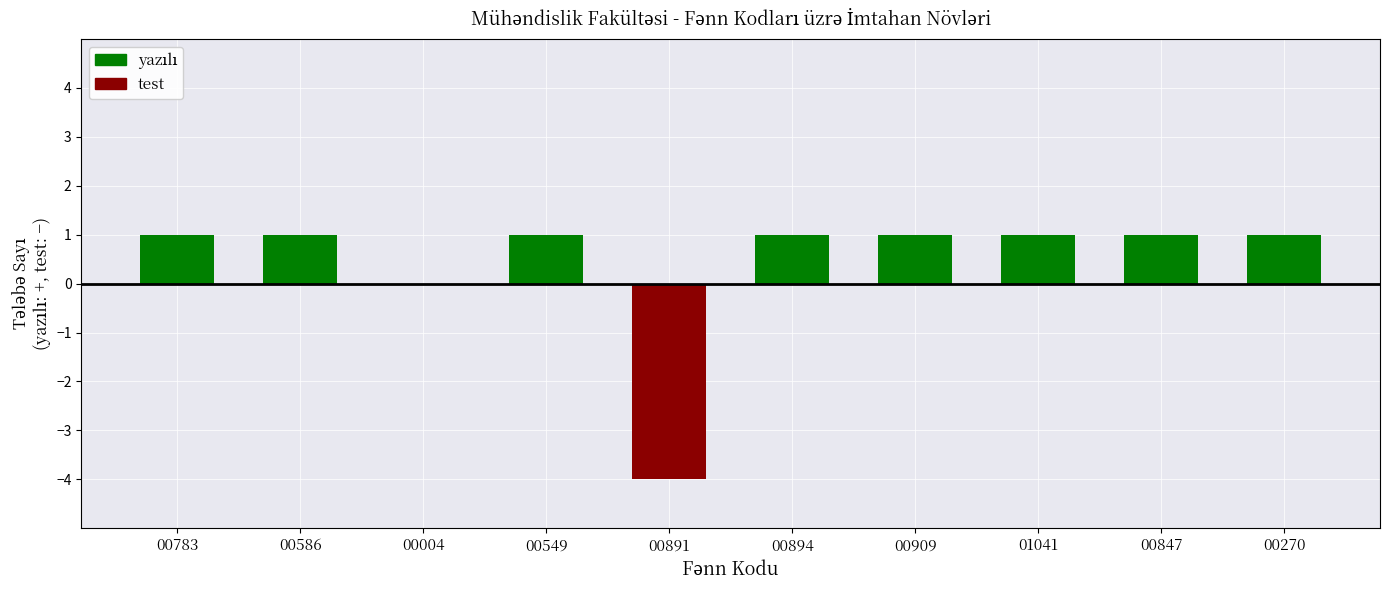

The value of yazılı at 01041 is 1. True or false?

True